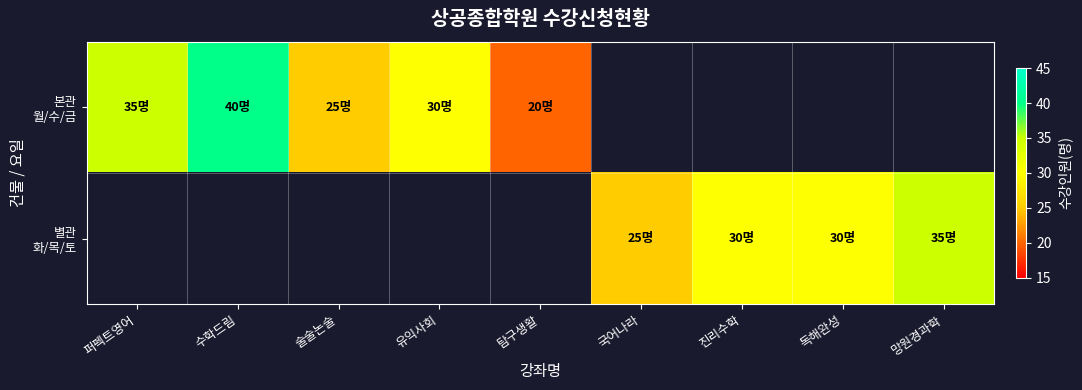

What is the minimum value for 본관 월/수/금?

20.0